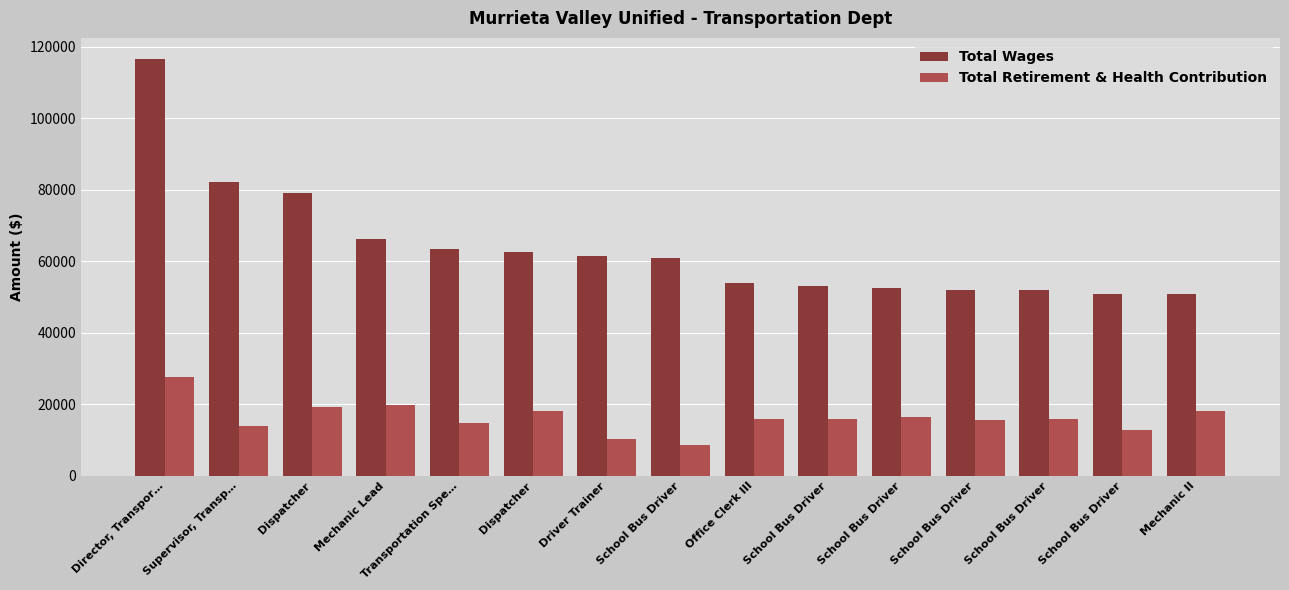

Between Director, Transpor… and School Bus Driver, which series saw the biggest shift?

Total Wages